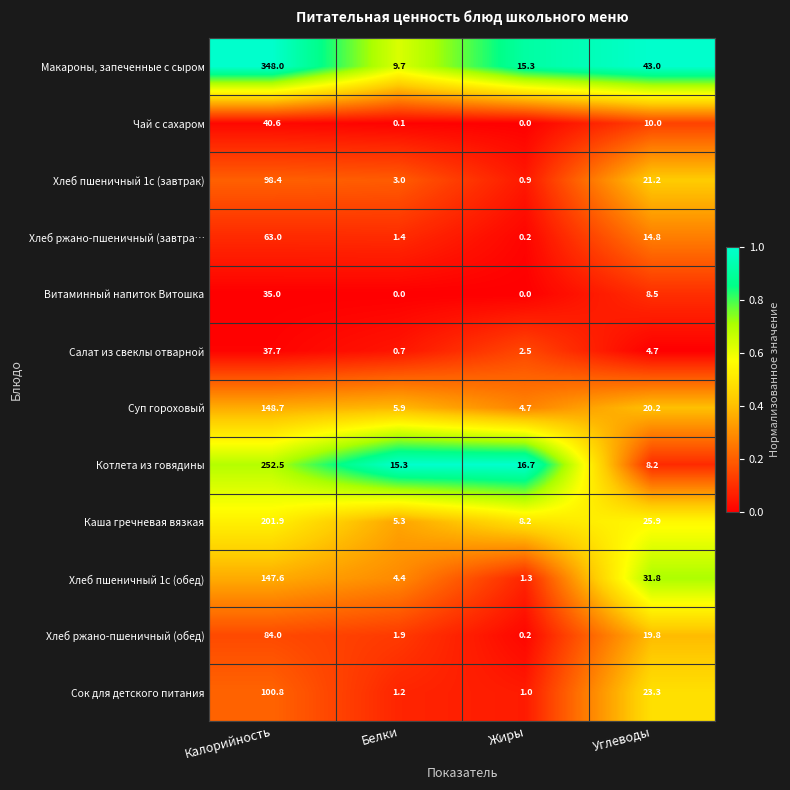

What is the total value across all series at Белки?

48.9